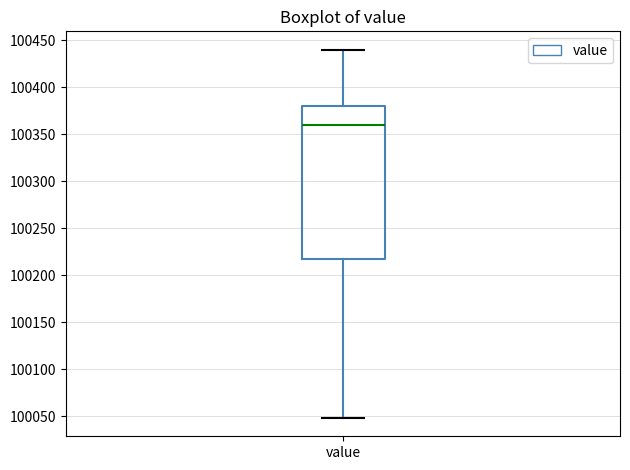

Transcribe this box plot: give where the median line is, the range the box spans, and where the two whiskers end, as read against the y-axis. The values are not printed on the chart, so give them approximately, as read against the axis.

median 100360, box 100220 to 100380, whiskers 100050 to 100440